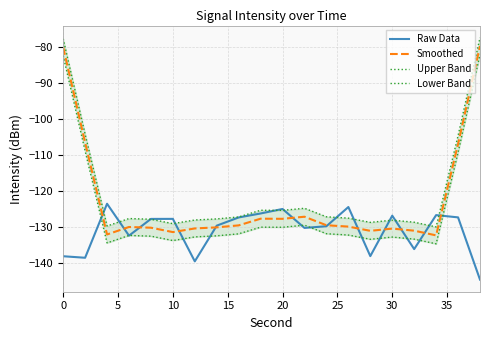

What is the highest value of the Smoothed series?

-79.7